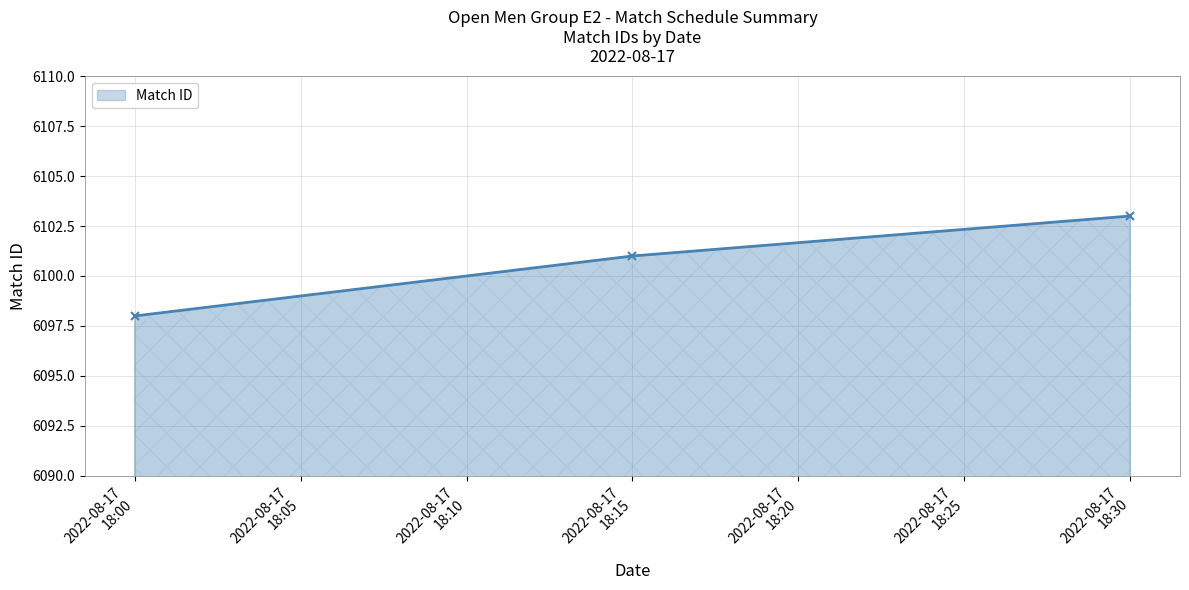

Reading left to right, transcribe all the data shown in this chart.

6098	6101	6103